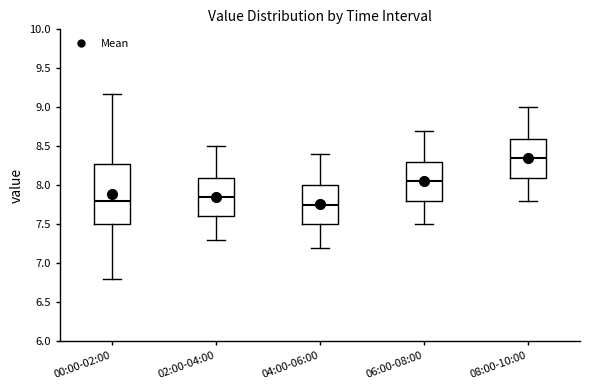

Comparing the boxes themselves (not the whiskers), which one is the tallest?

00:00-02:00